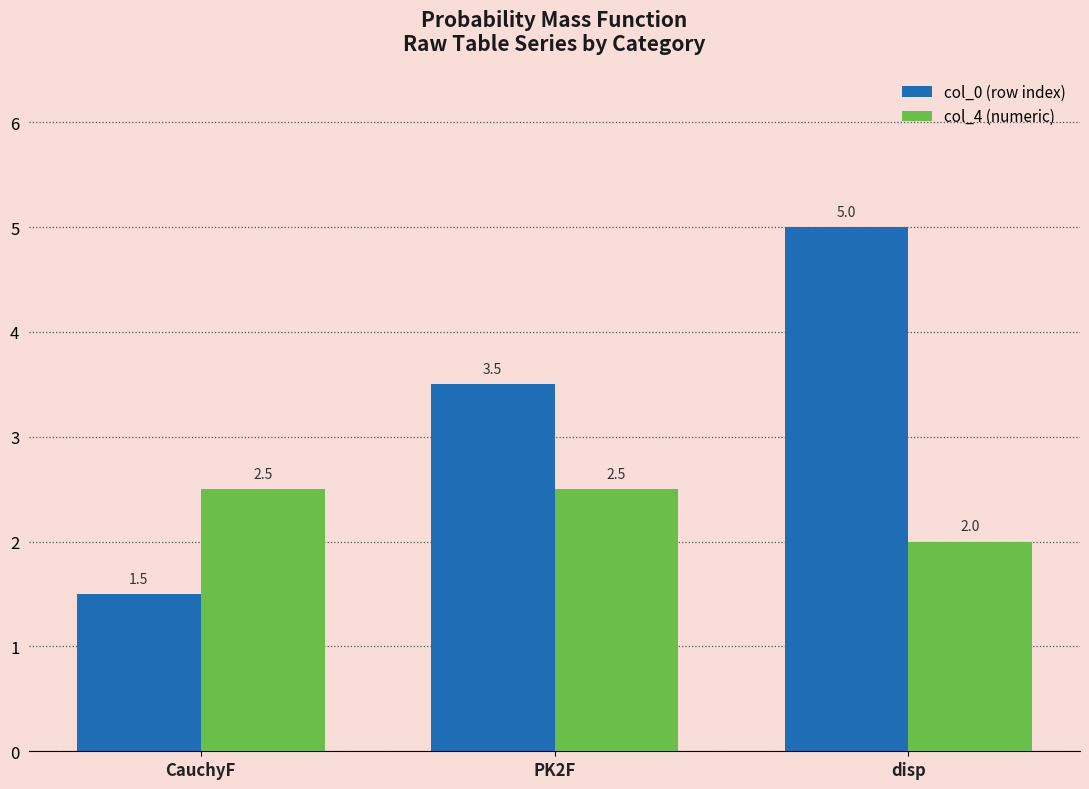

Count the col_4 (numeric) values in the range 2 to 3.

3